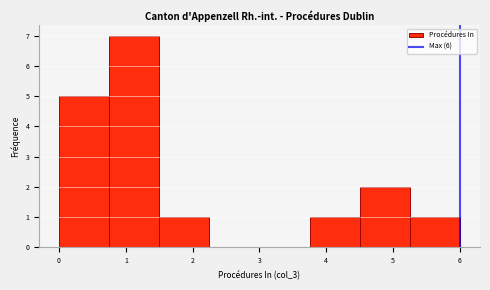

What is the height of the bar covering 0.75 to 1.50 on the x-axis? Neither the bar edges nor the heights are printed on the chart, so give them approximately, as read against the axes.

7